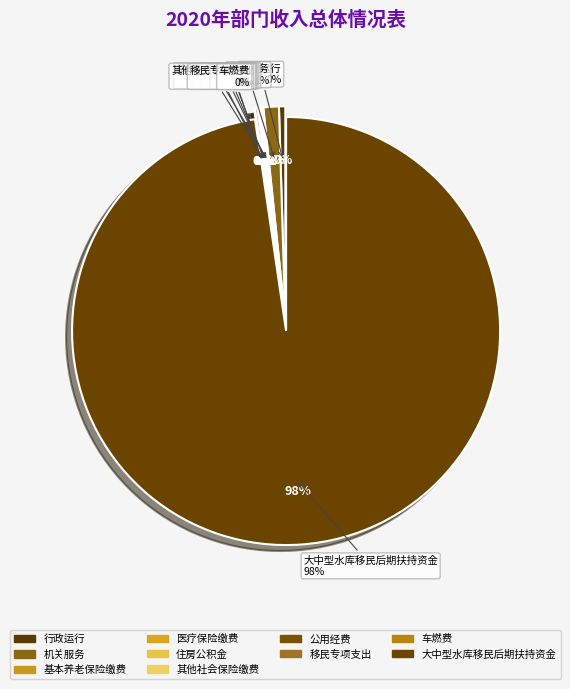

Is there a majority slice in this chart?

Yes